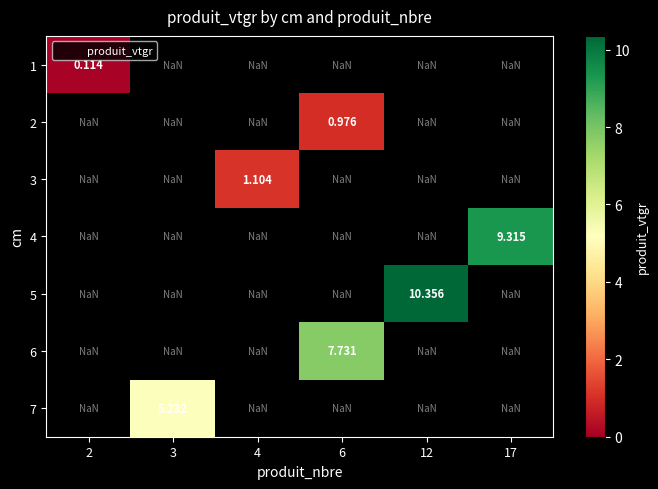

Which category has the highest value across all series?

12